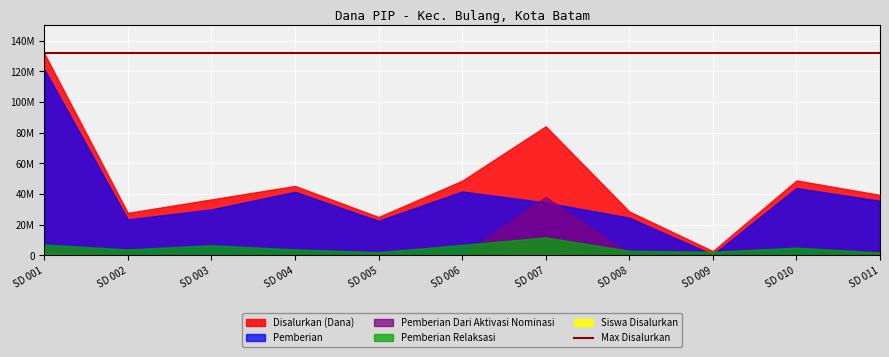

In Siswa Disalurkan, how many points are higher than both neighbors (excluding endpoints)?

3